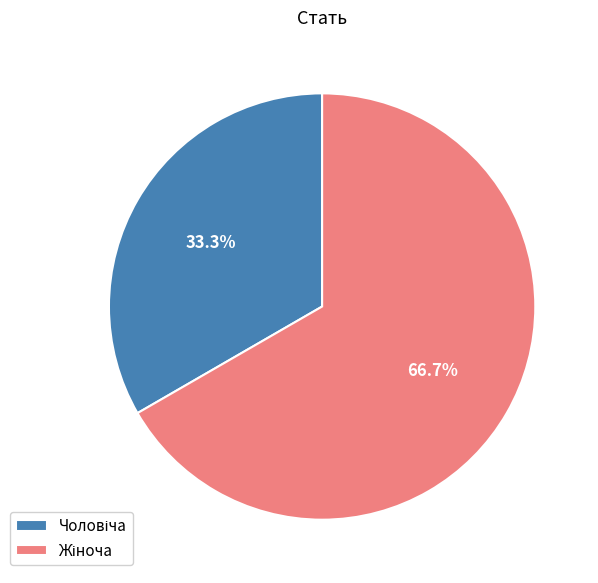

Is there any slice that represents more than half of the pie?

Yes